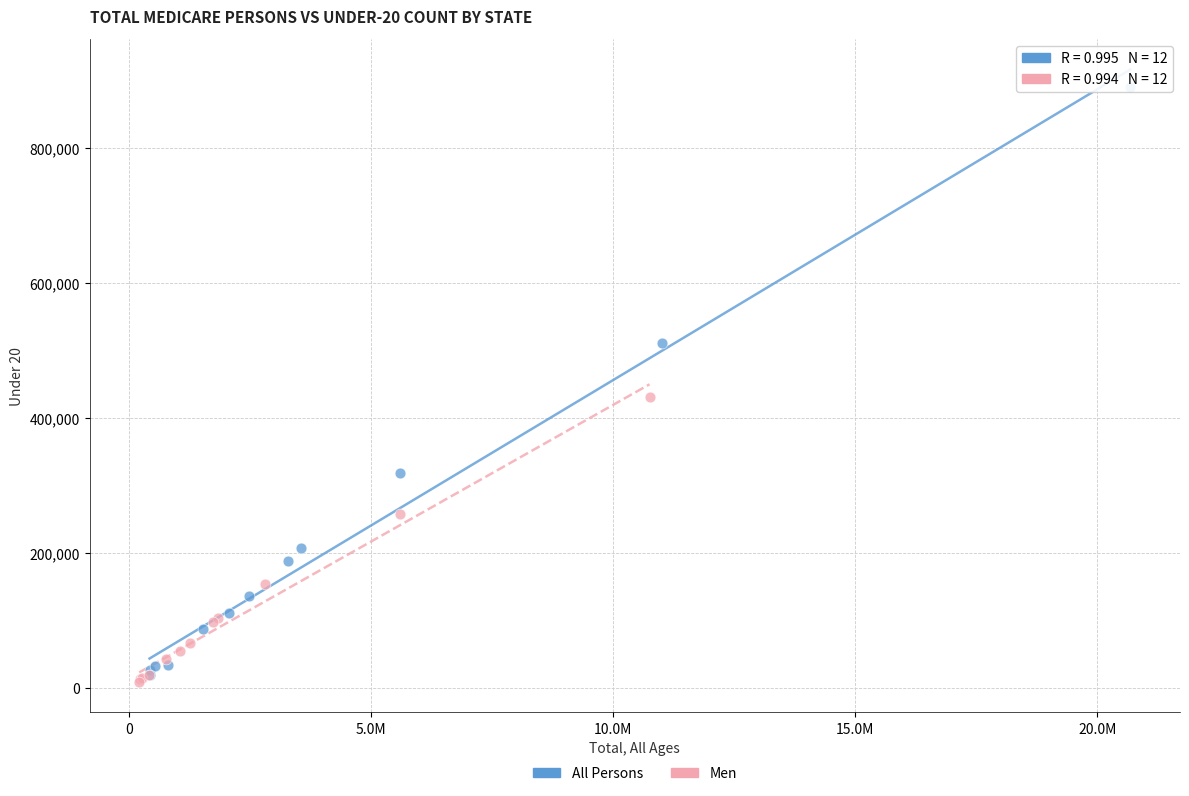

Which series contains the highest Y value?

All Persons